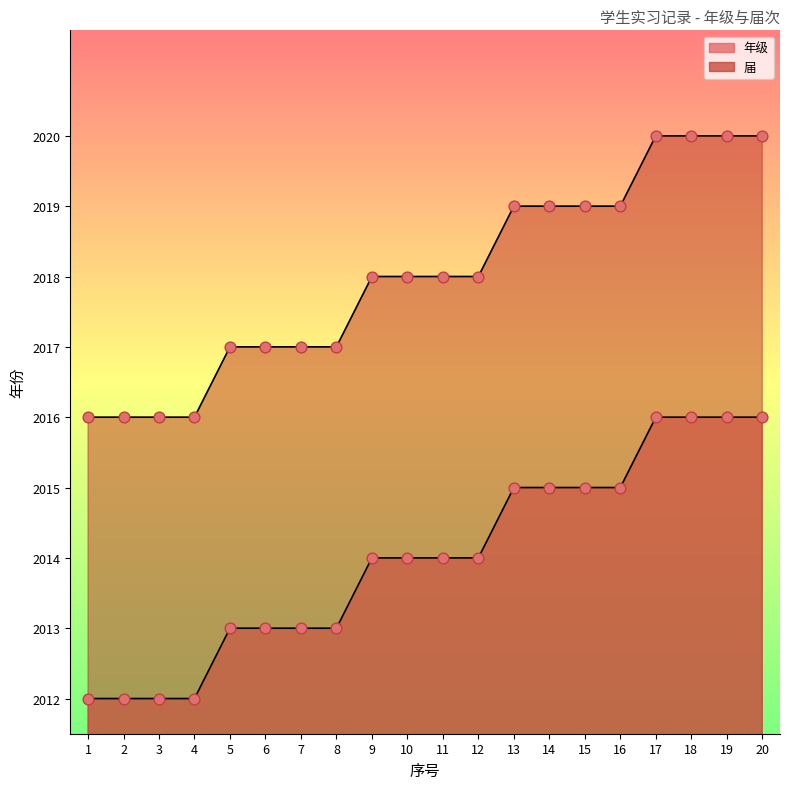

What is the total value across all series at 5?

4030